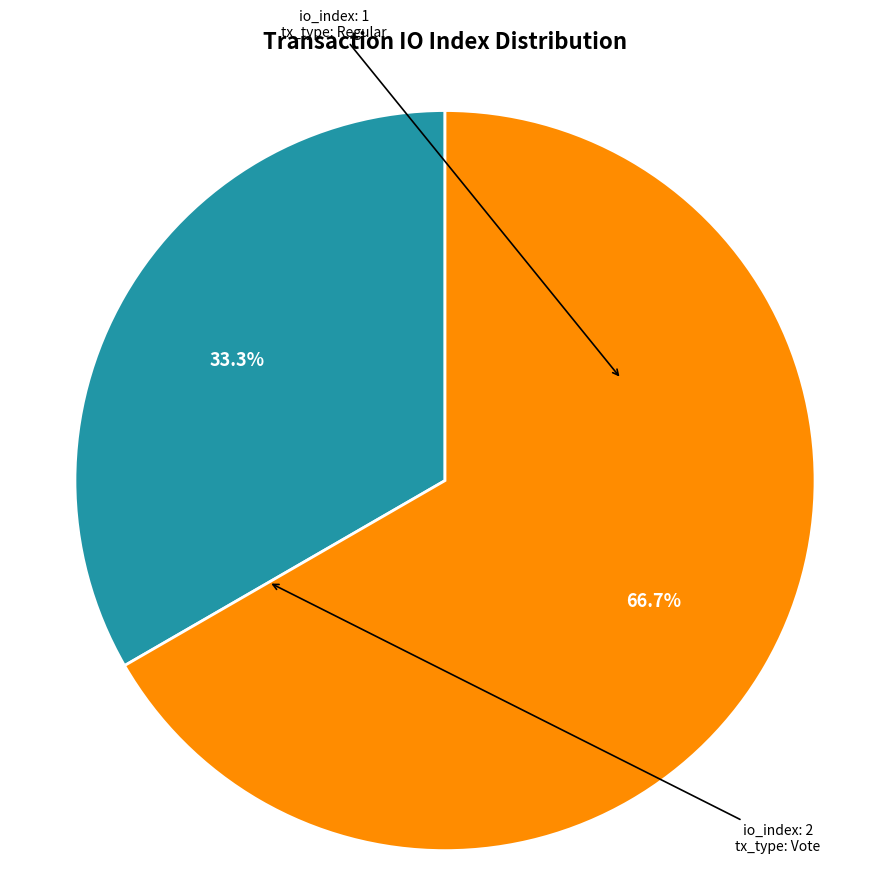

Is there a majority slice in this chart?

Yes